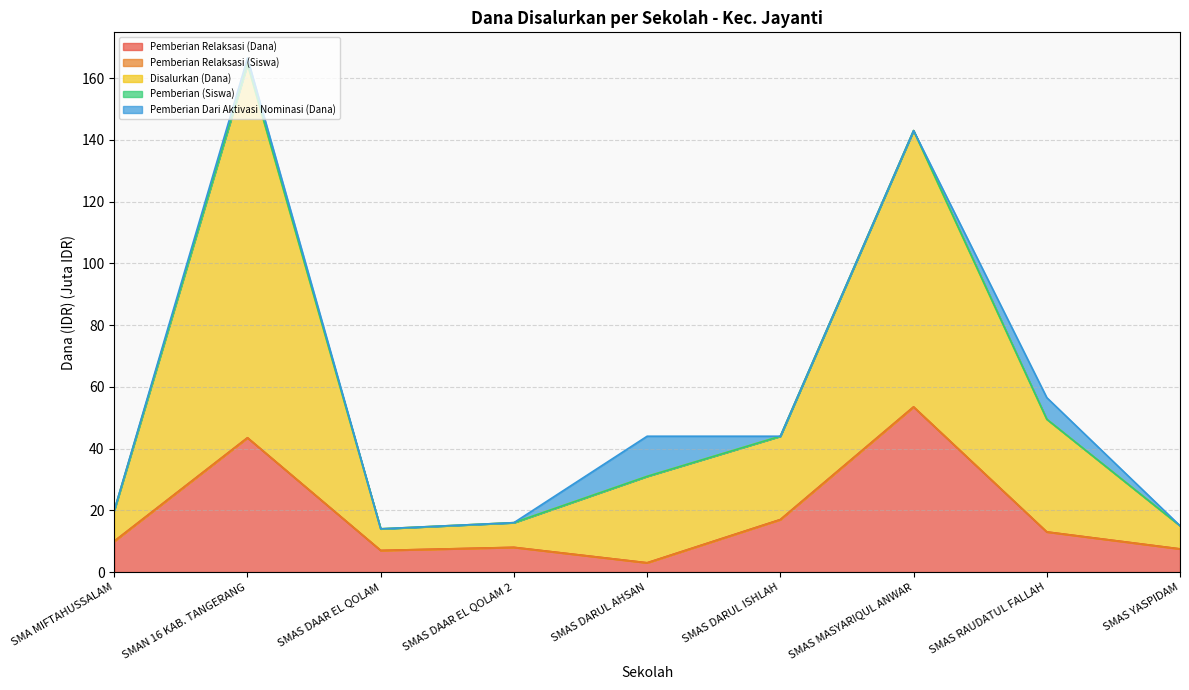

At which label does Pemberian Relaksasi (Dana) reach its peak?

SMAS MASYARIQUL ANWAR